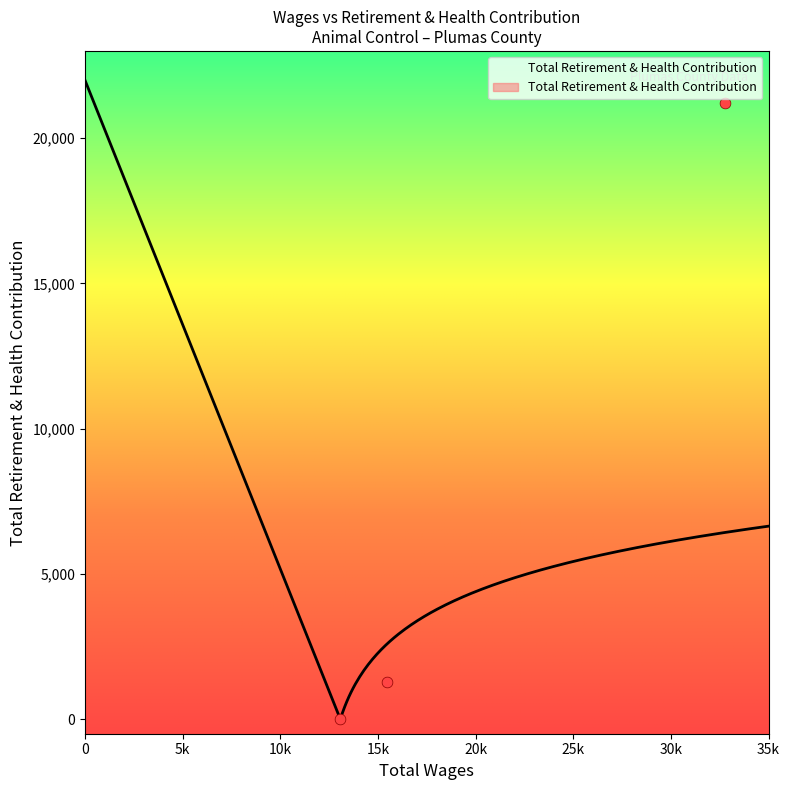

What is the change in value from Animal Control Officer I to Extra Help (160)?

-1267